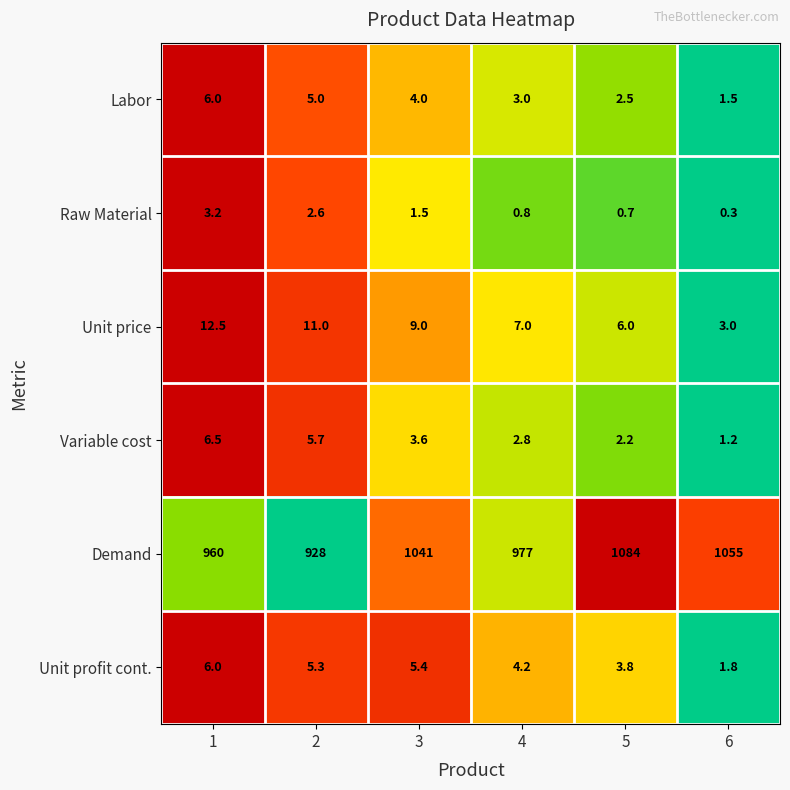

Which series has the widest spread of values?

Demand